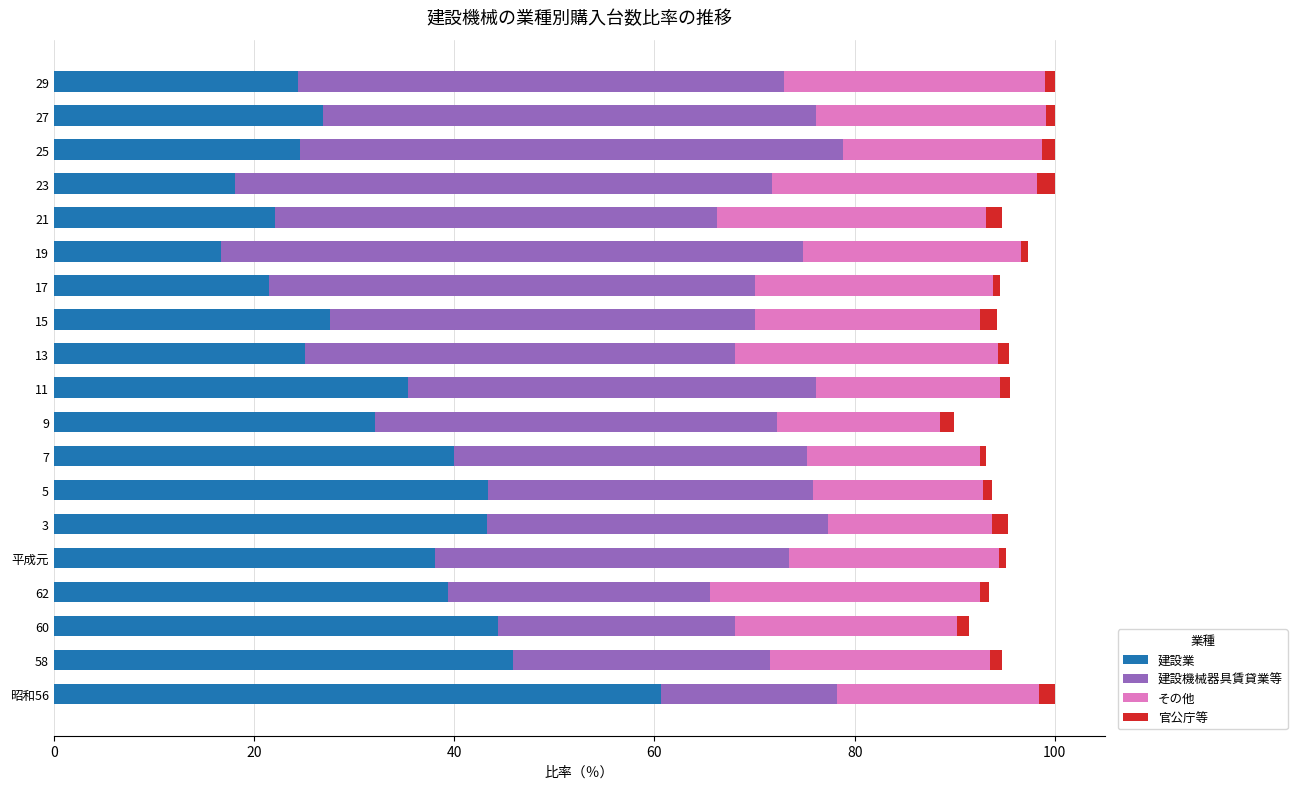

What are all the series names shown in the legend?

建設業, 建設機械器具賃貸業等, その他, 官公庁等